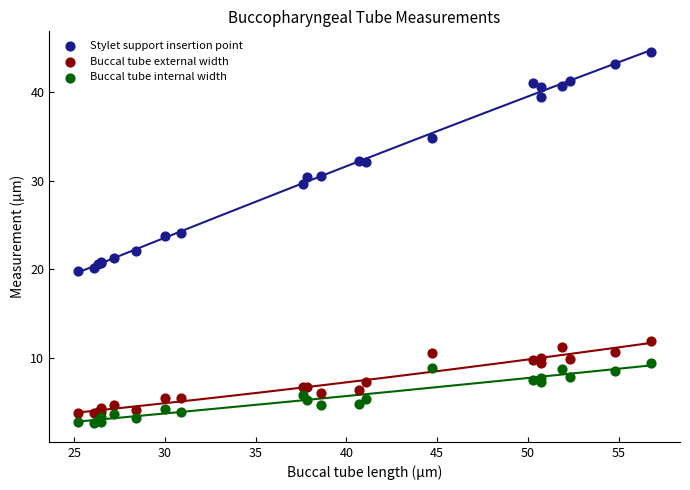

What is the X range (max minus min) for the scatter plot?

31.6